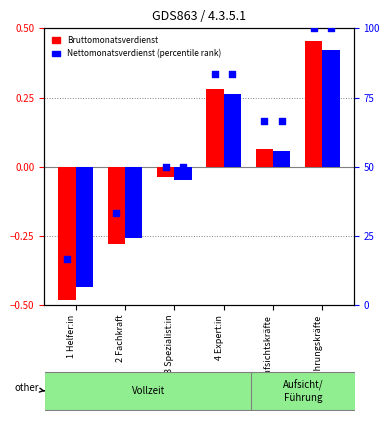

What is the total value across all series at 4 Expert:in?

167.2